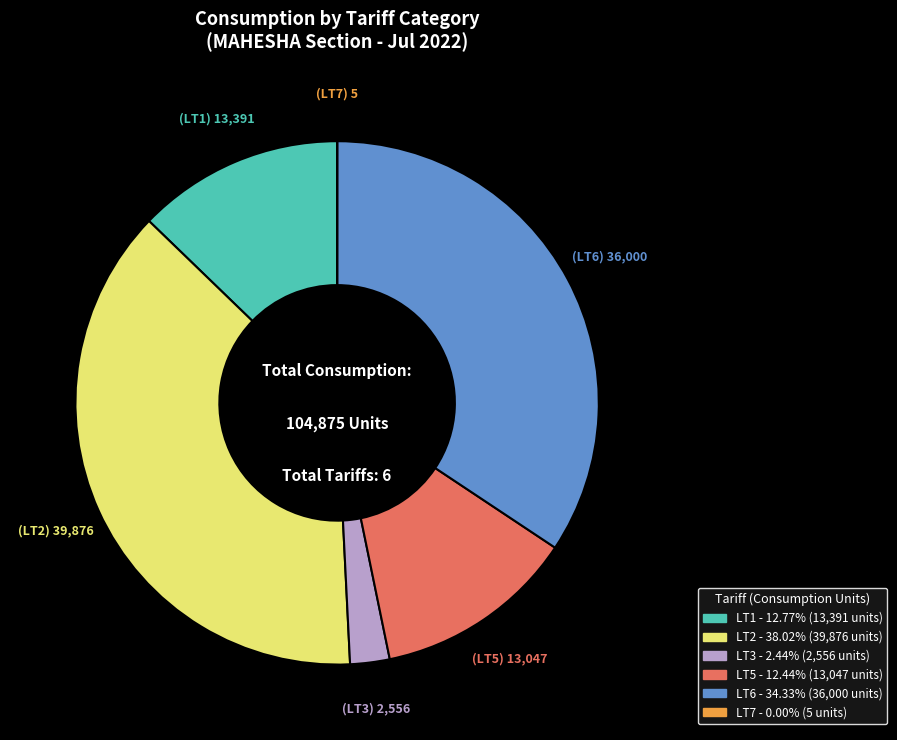

Does any single category account for the majority?

No